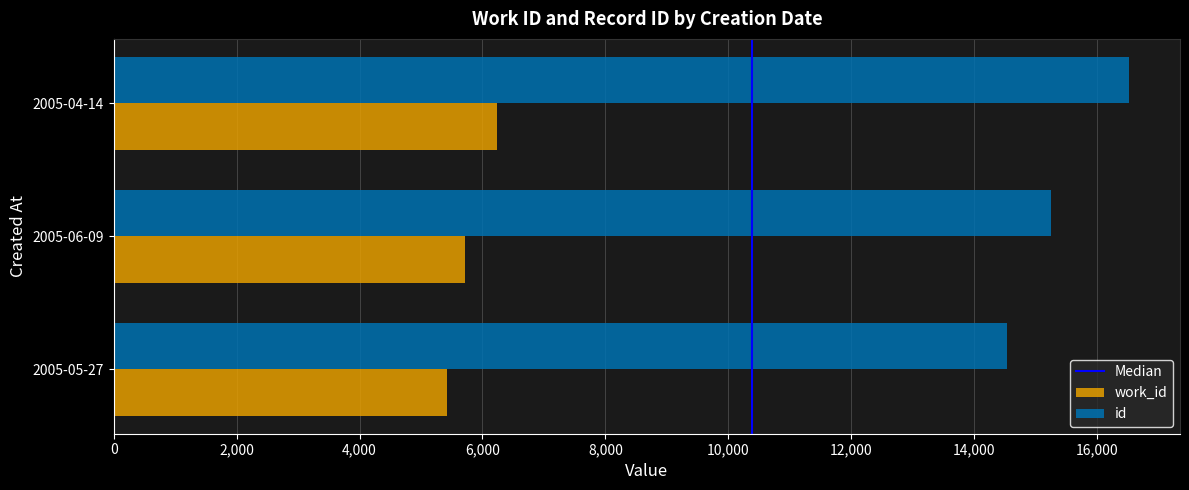

Rank the series by their maximum value, from highest to lowest.

id, work_id